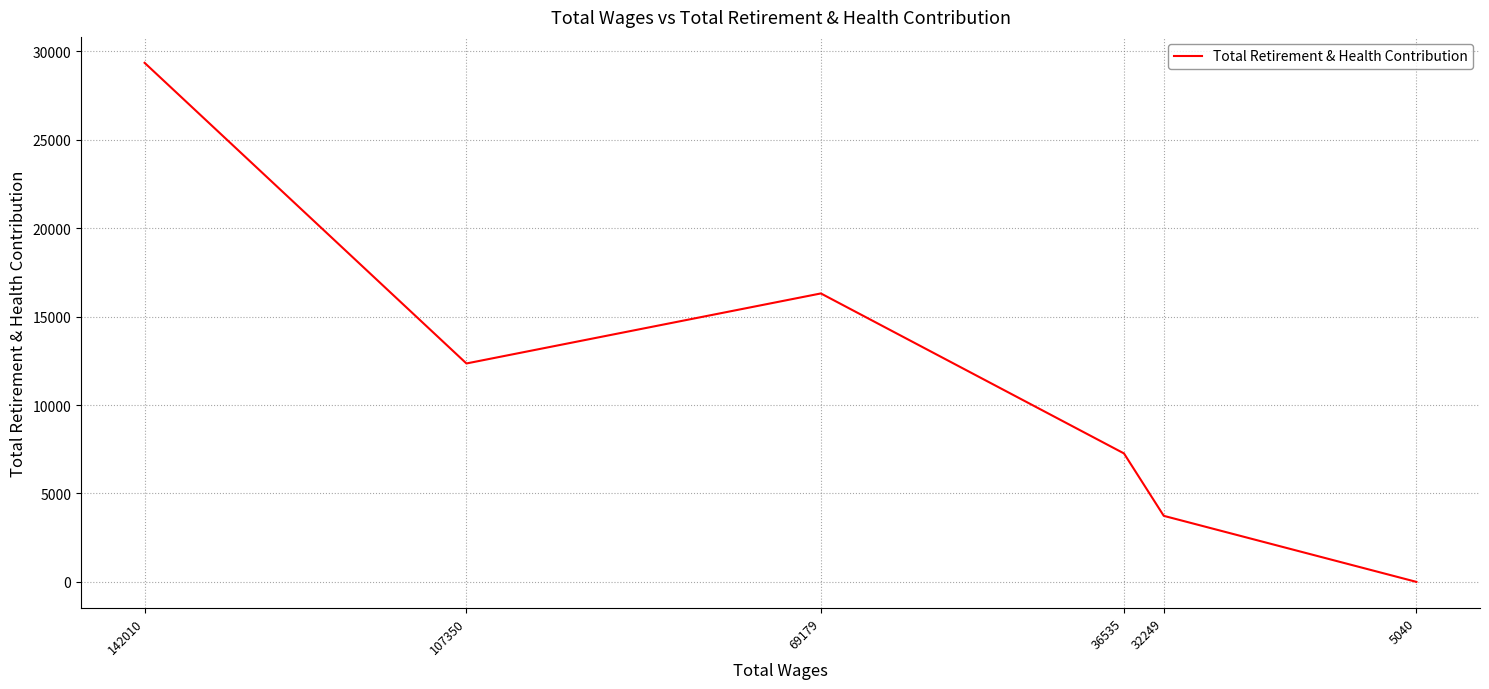

List the labels in order of value, smallest first.

5040, 32249, 36535, 107350, 69179, 142010